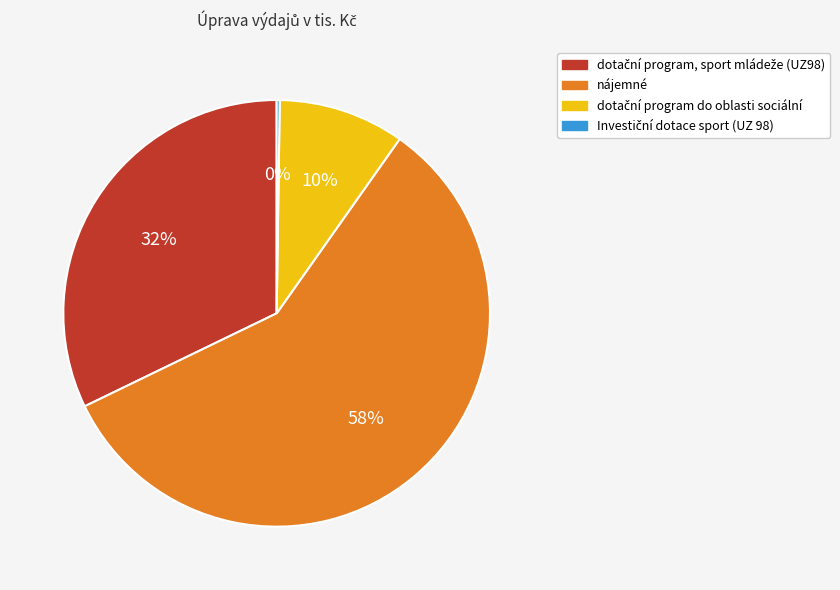

Is there any slice that represents more than half of the pie?

Yes